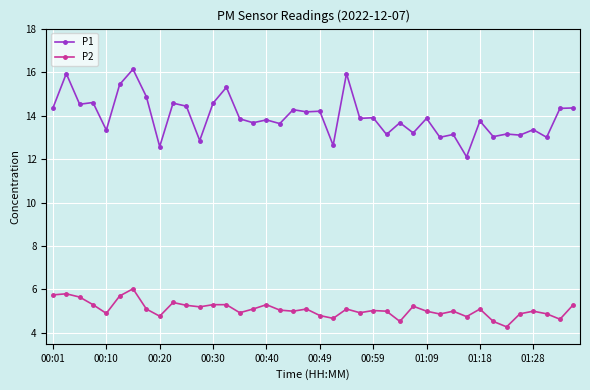

At how many categories does at least one series exceed 12?

40